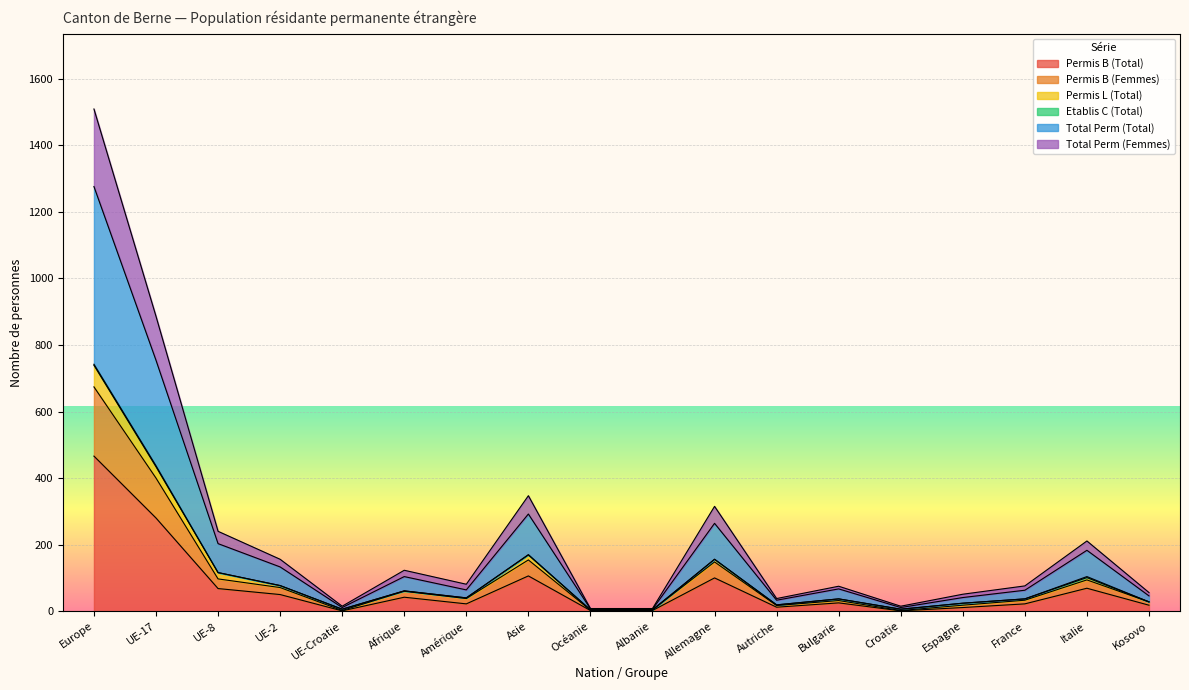

Is it true that Permis B (Femmes) equals 94 at Italie?

True